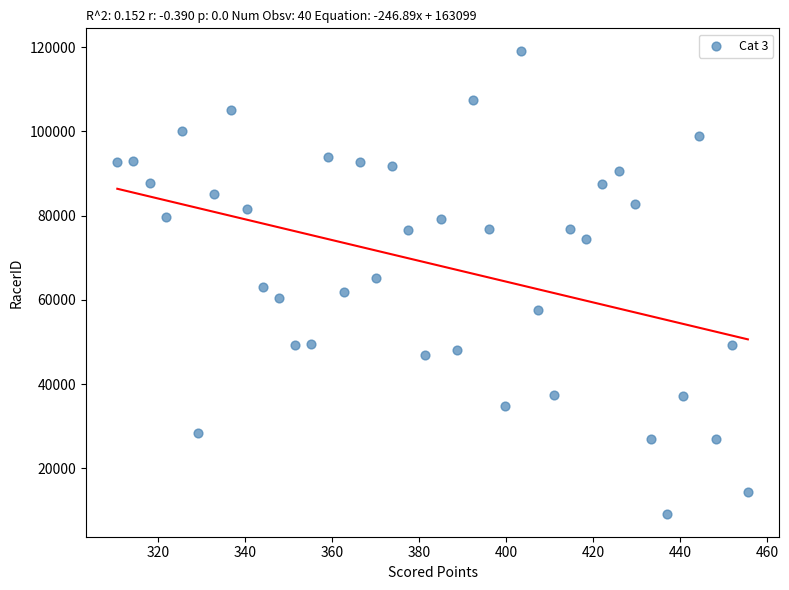

What is the range of Y values (max minus min)?

109777